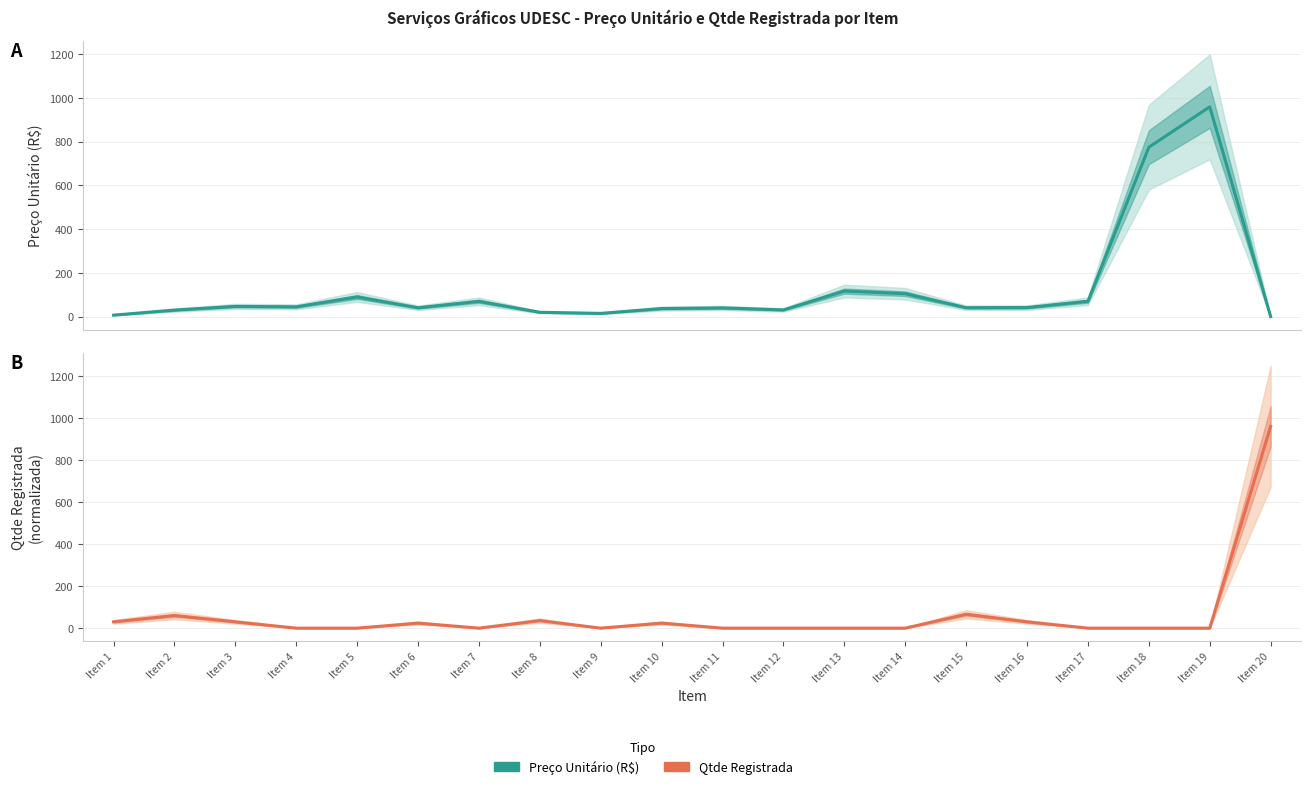

Which series has the largest total across all categories?

Preço Unitário (R$)